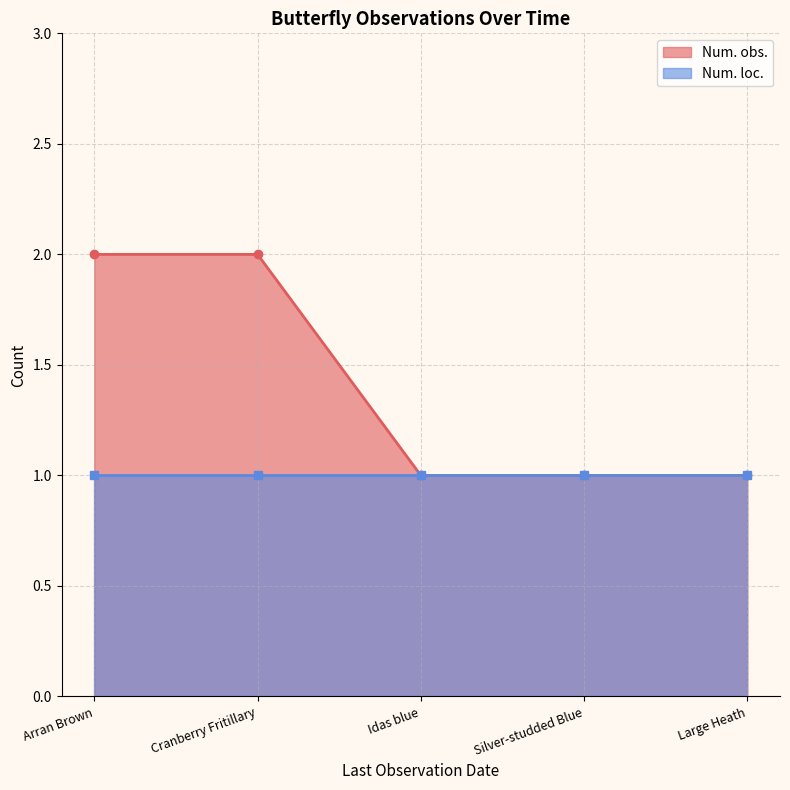

True or false: Num. obs. has more than 2 points higher than both neighbors.

False